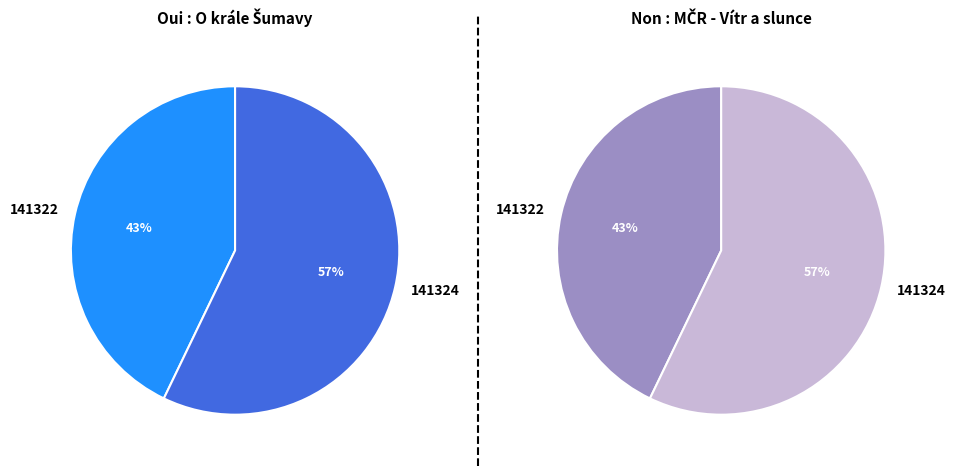

What is the ratio of the value at 141324 to the value at 141322?

1.3